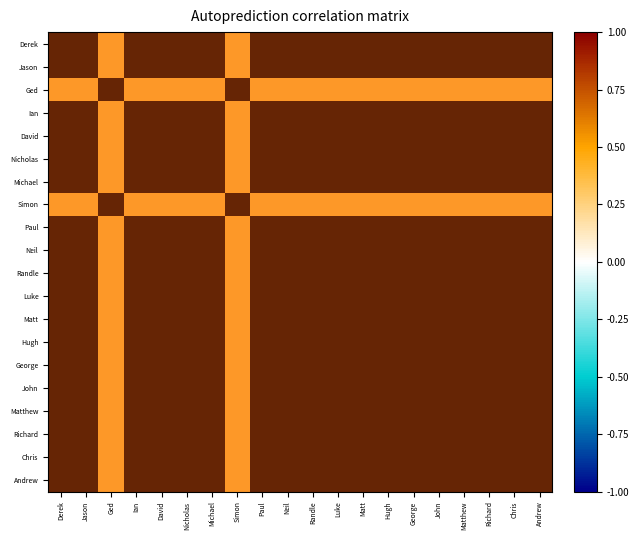

At how many categories does at least one series exceed 0?

20